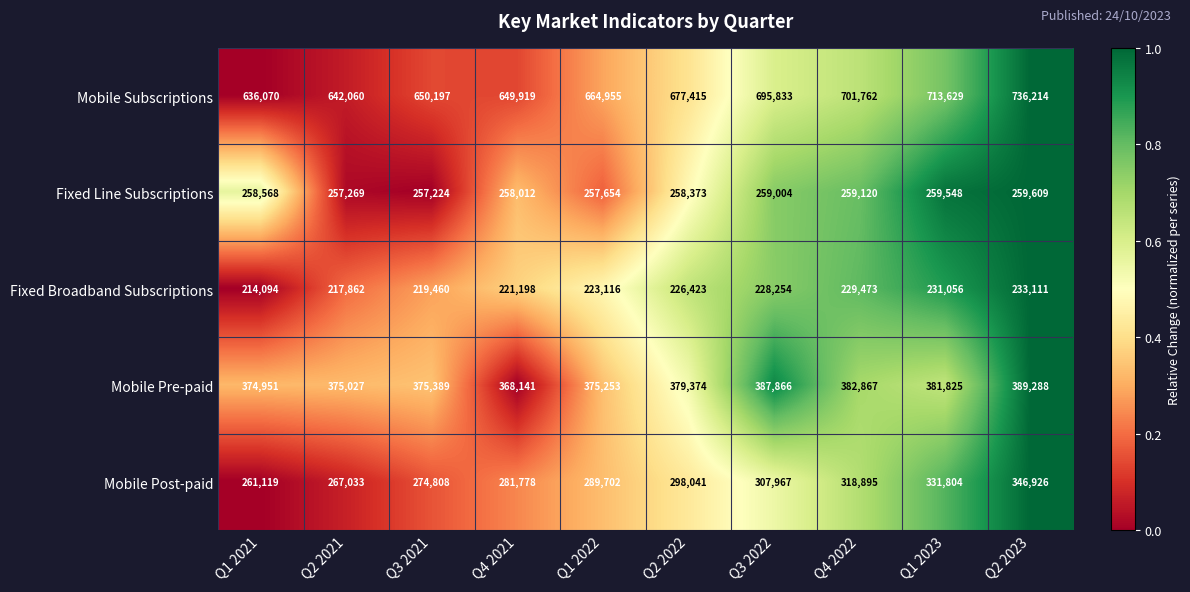

What is the average value of the Mobile Subscriptions series?

676805